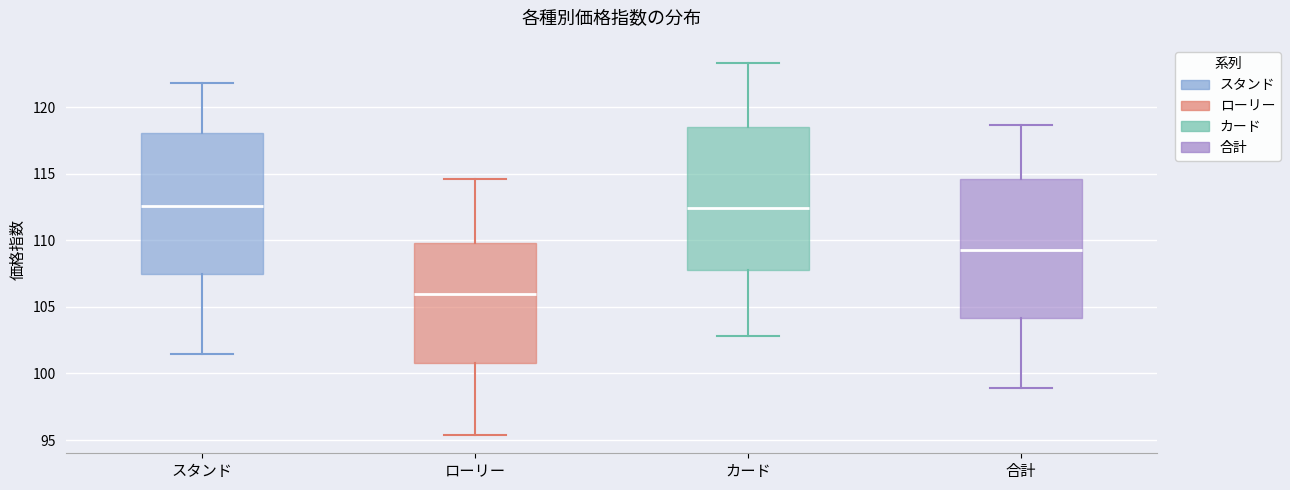

Which box has the lowest median line?

ローリー